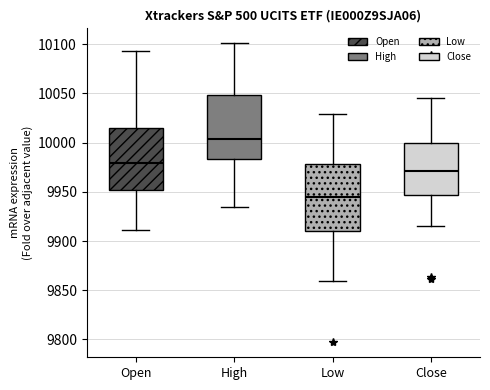

Which box's median line is the lowest?

Low